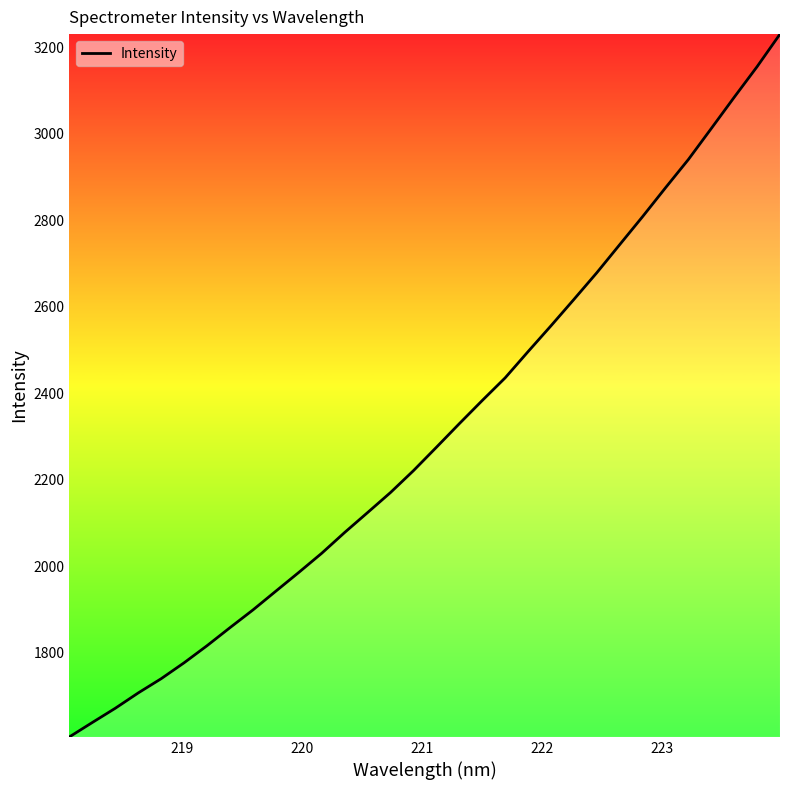

Reading left to right, extract all data points from this chart.

1605.0	1638.3	1671.2	1706.7	1739.6	1776.4	1816.0	1857.7	1898.6	1942.1	1985.4	2029.8	2077.8	2123.9	2170.2	2220.7	2274.8	2329.3	2382.9	2435.3	2496.0	2555.7	2616.7	2678.4	2743.4	2808.2	2874.9	2940.4	3012.1	3084.2	3155.0	3230.3